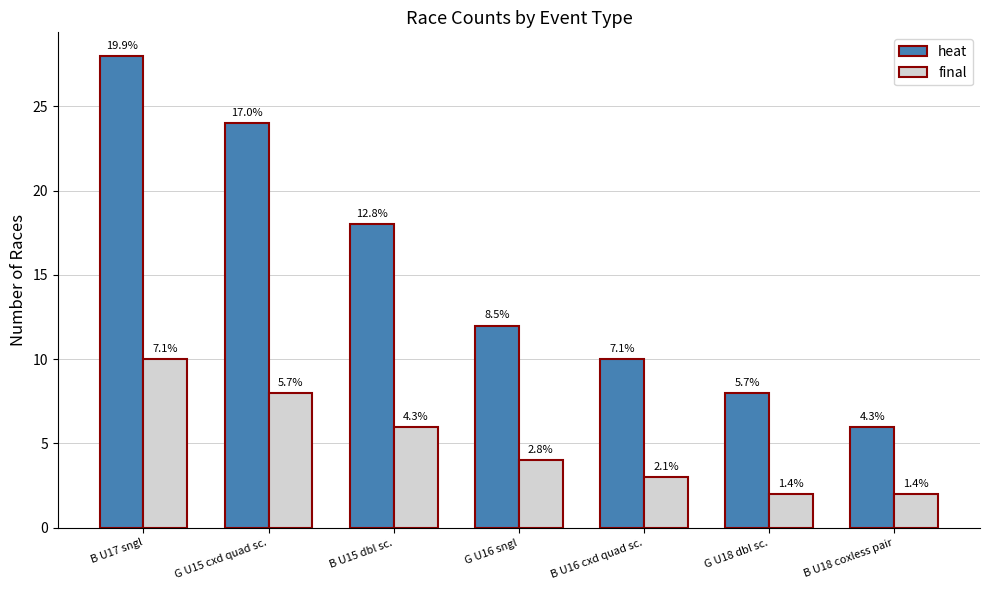

True or false: heat has a value of 10 at B U16 cxd quad sc..

True